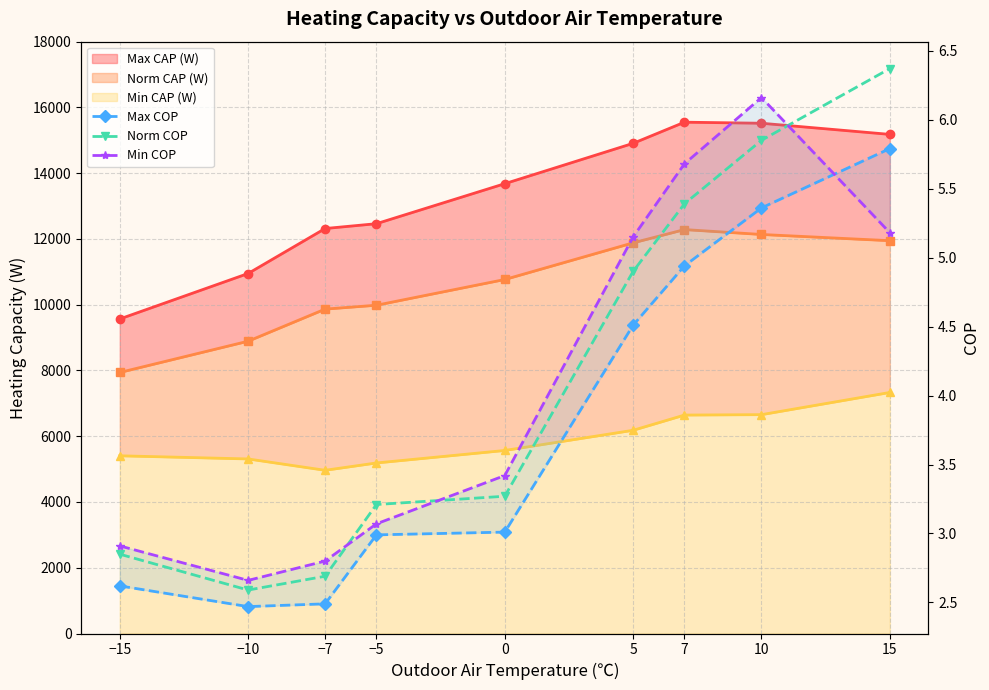

True or false: Norm COP has more than 2 interior local peaks.

False